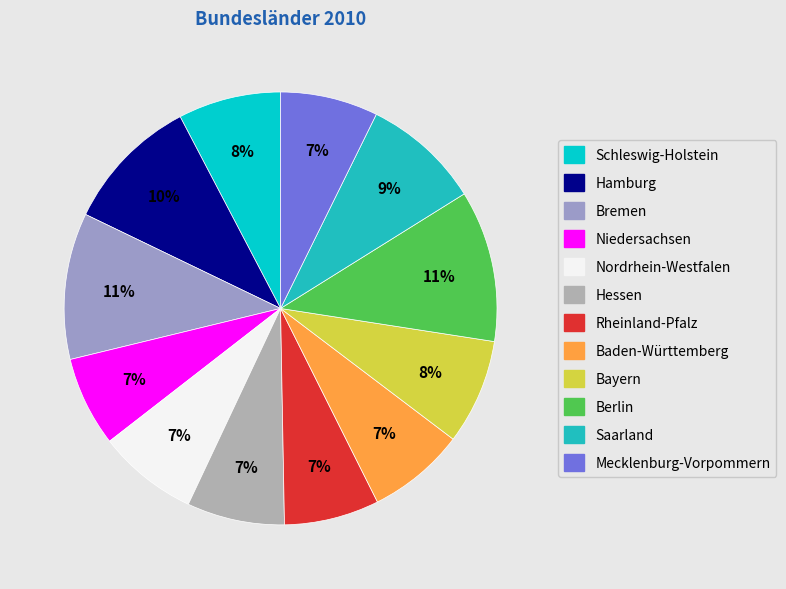

How many segments does this pie chart have?

12